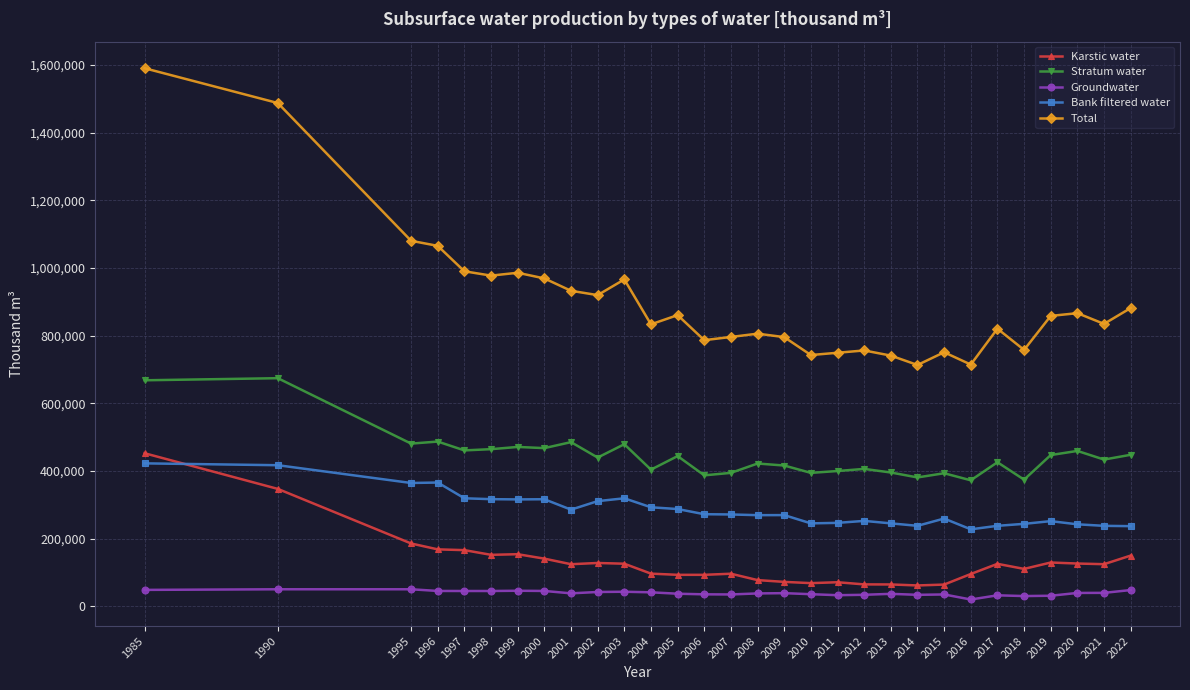

What is the smallest value displayed?

19764